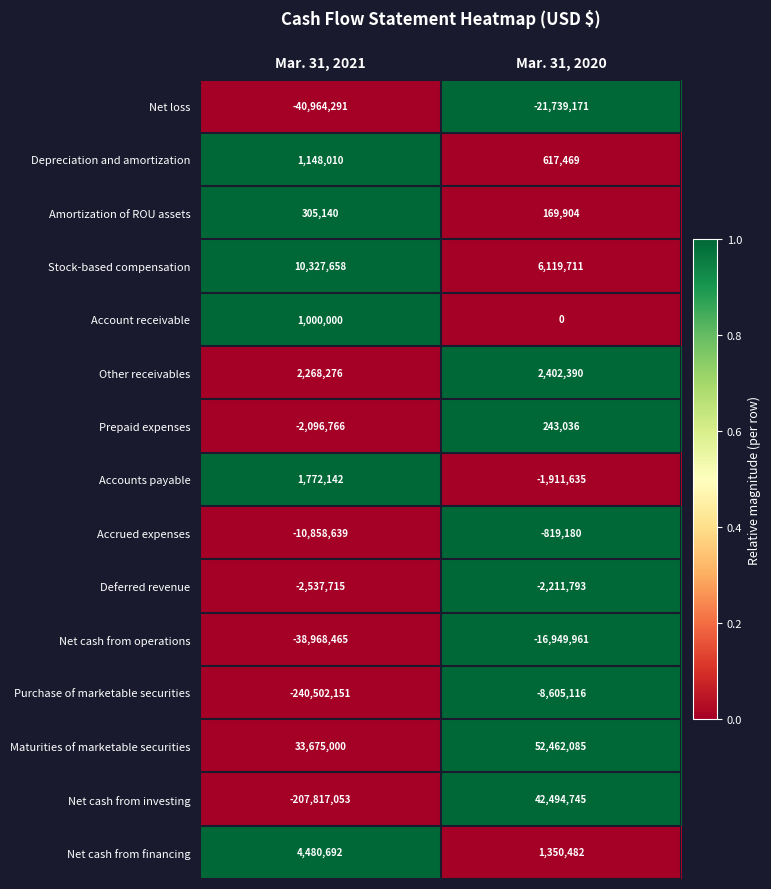

Reading left to right, what are all the values shown in this chart?

Net loss: -40964291	-21739171
Depreciation and amortization: 1148010	617469
Amortization of ROU assets: 305140	169904
Stock-based compensation: 10327658	6119711
Account receivable: 1000000	0
Other receivables: 2268276	2402390
Prepaid expenses: -2096766	243036
Accounts payable: 1772142	-1911635
Accrued expenses: -10858639	-819180
Deferred revenue: -2537715	-2211793
Net cash from operations: -38968465	-16949961
Purchase of marketable securities: -240502151	-8605116
Maturities of marketable securities: 33675000	52462085
Net cash from investing: -207817053	42494745
Net cash from financing: 4480692	1350482